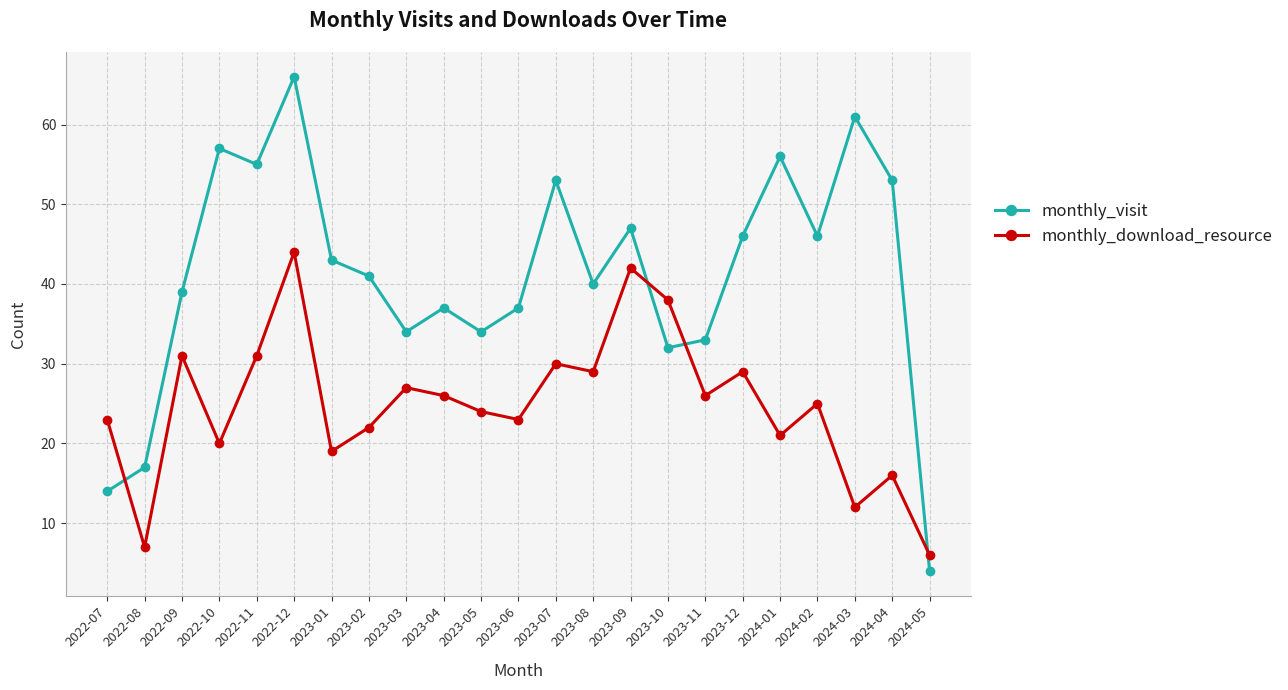

The monthly_download_resource series shows 34 at 2022-07. True or false?

False